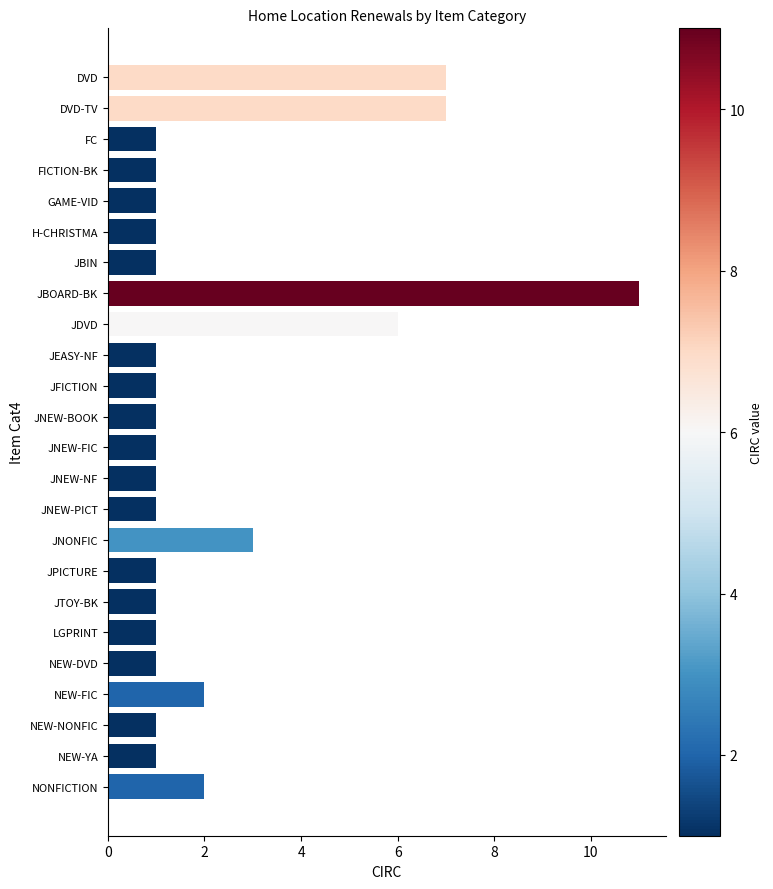

Does the chart contain stacked bars?

No